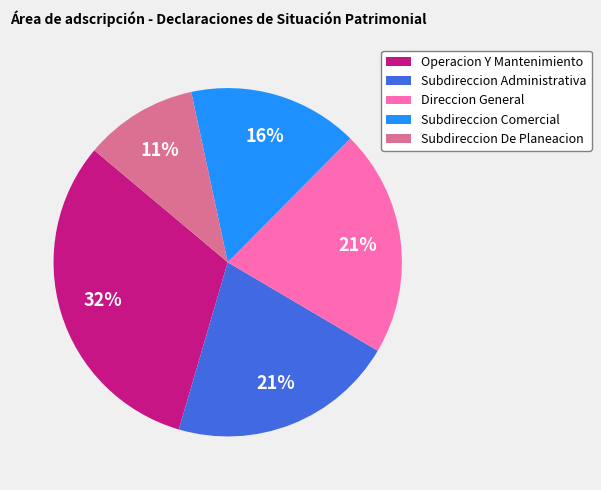

To the nearest percent, what percentage of the pie is Direccion General?

21%